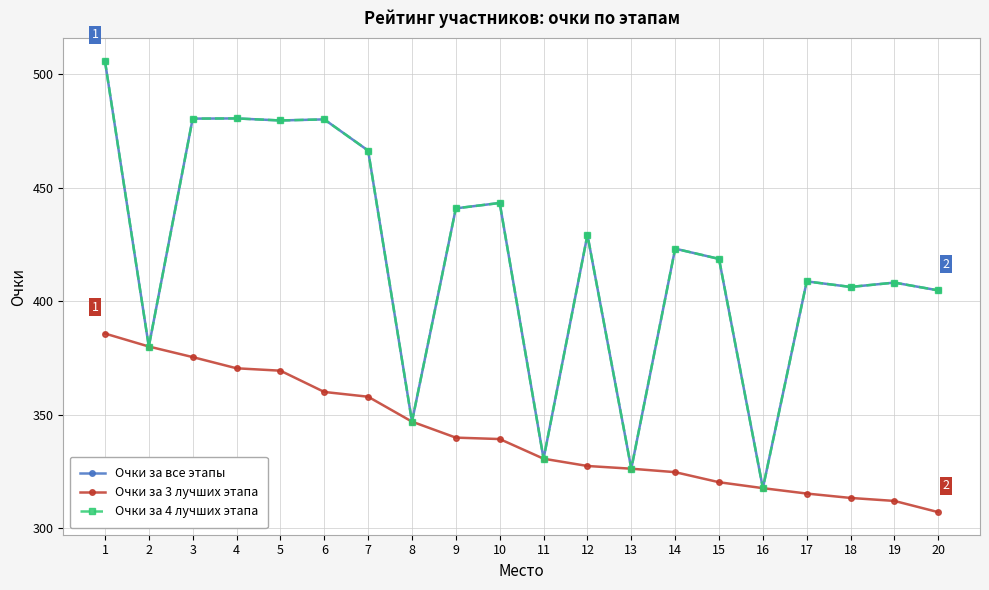

Which series has the largest total across all categories?

Очки за все этапы